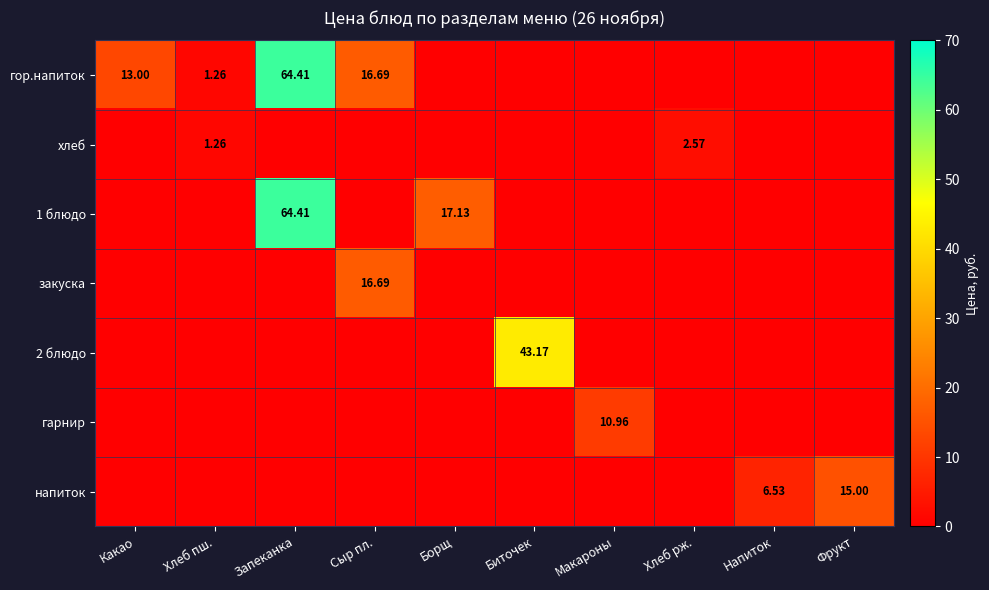

What is the total value across all series at Хлеб пш.?

2.5